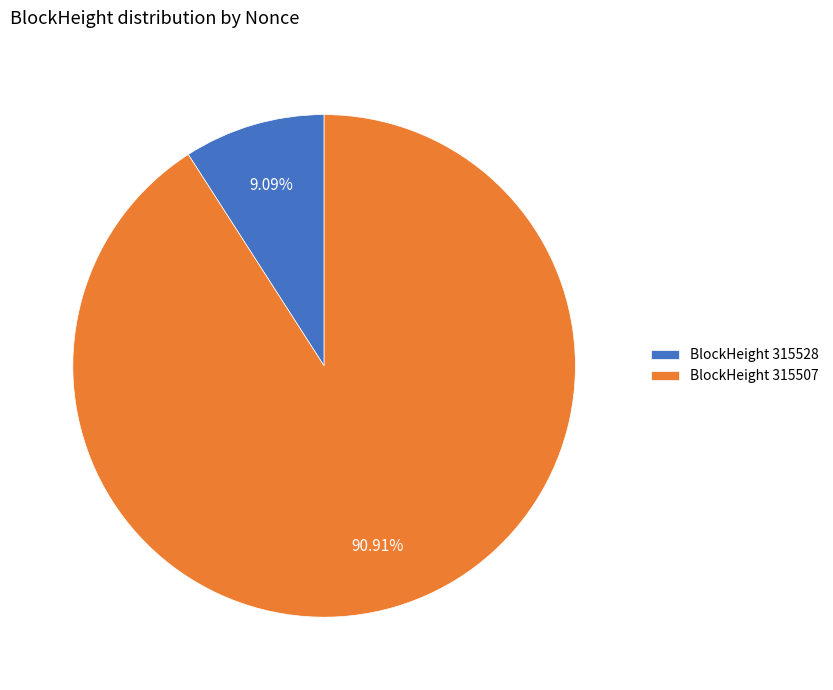

Which slice represents more than half of the pie?

BlockHeight 315507